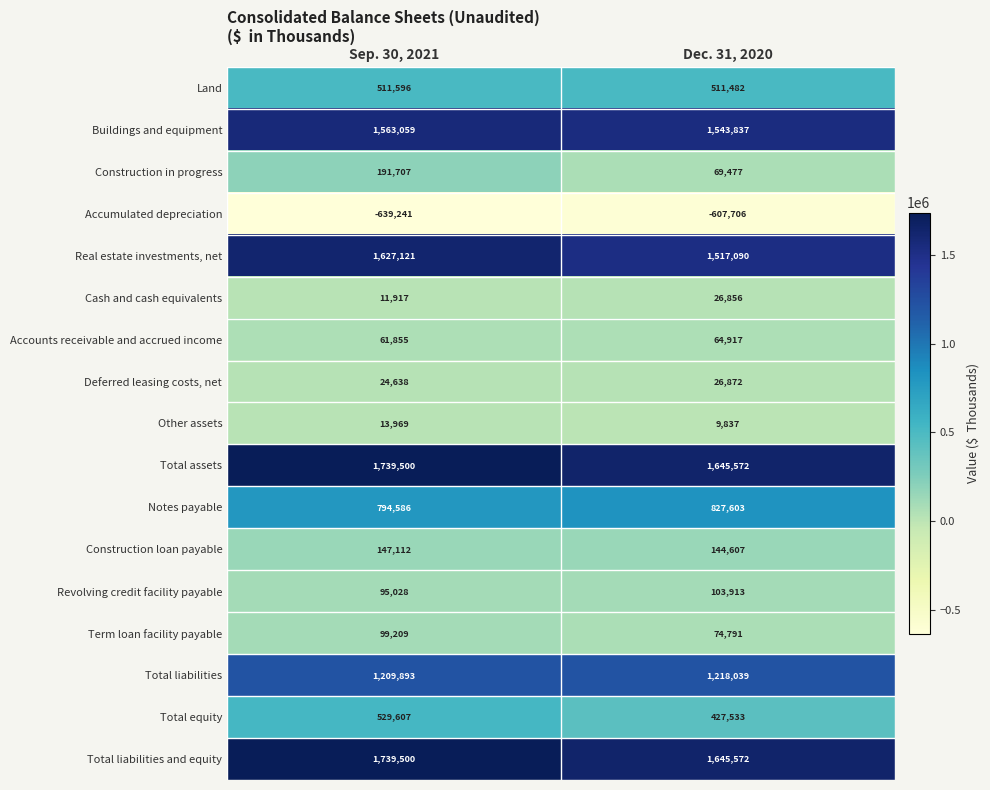

What is the total value across all series at Sep. 30, 2021?

9721056